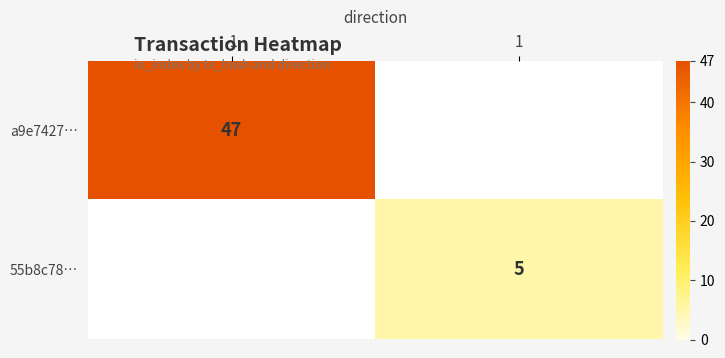

How many values in 55b8c78… are above zero?

1